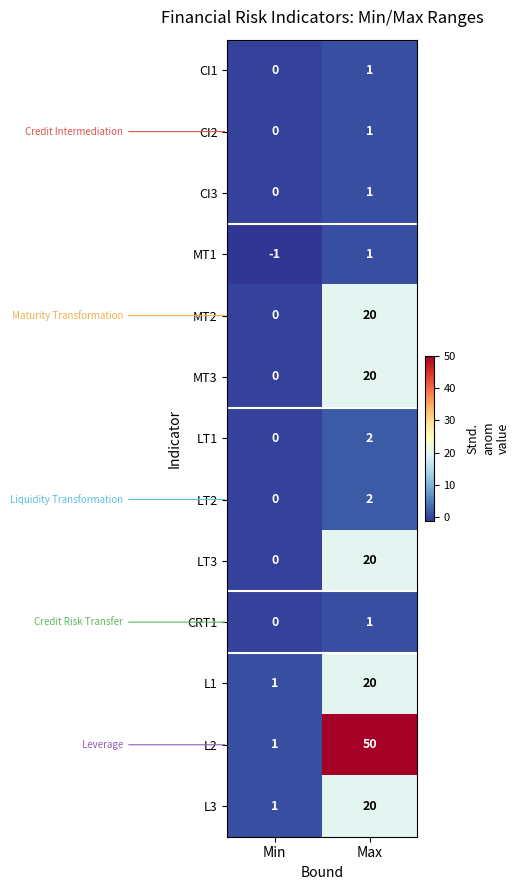

What is the spread (max minus min) of values at Min?

2